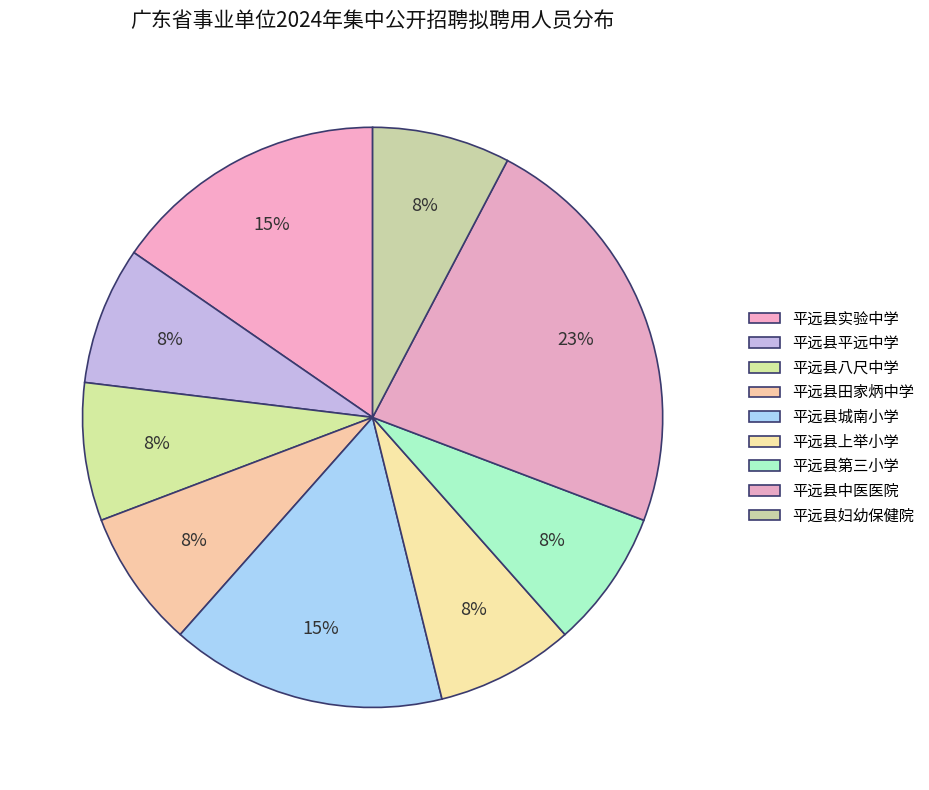

Rank the categories by value from lowest to highest.

平远县平远中学, 平远县八尺中学, 平远县田家炳中学, 平远县上举小学, 平远县第三小学, 平远县妇幼保健院, 平远县实验中学, 平远县城南小学, 平远县中医医院